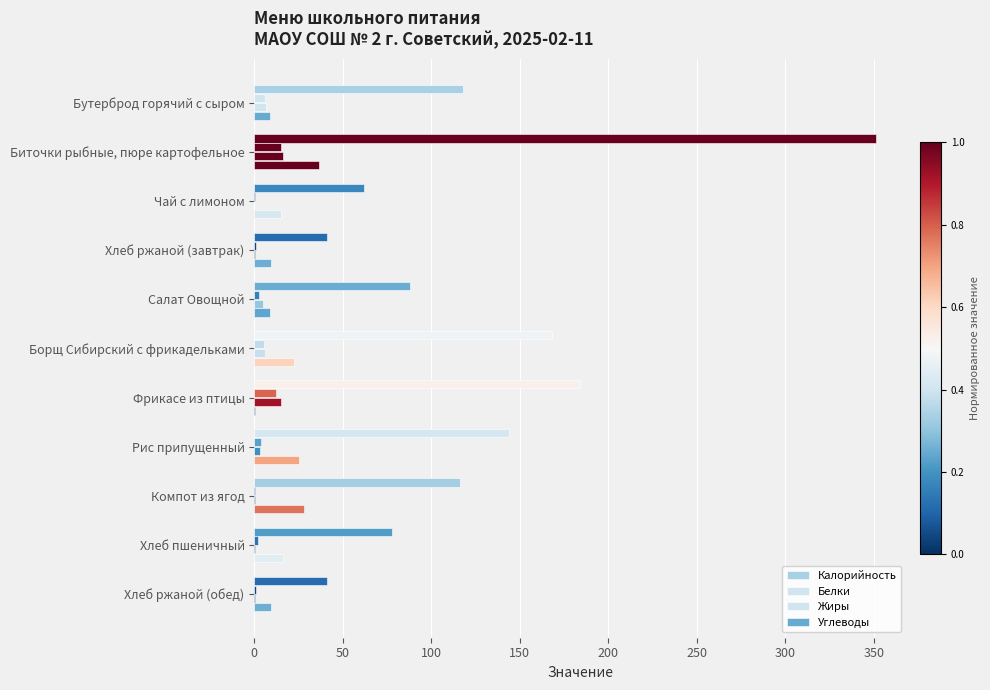

Count the number of categories in the chart.

11